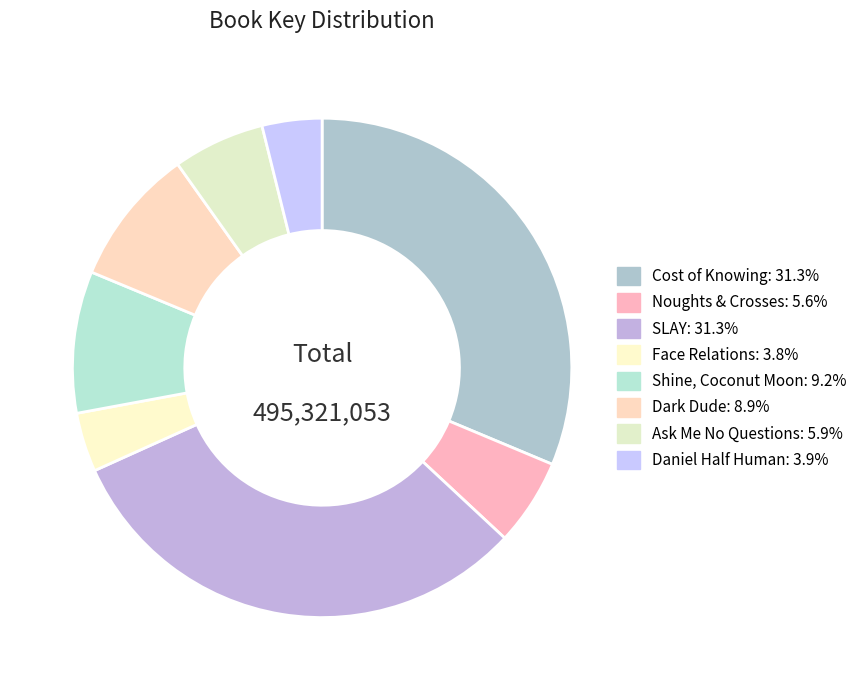

Count the number of slices in the pie.

8